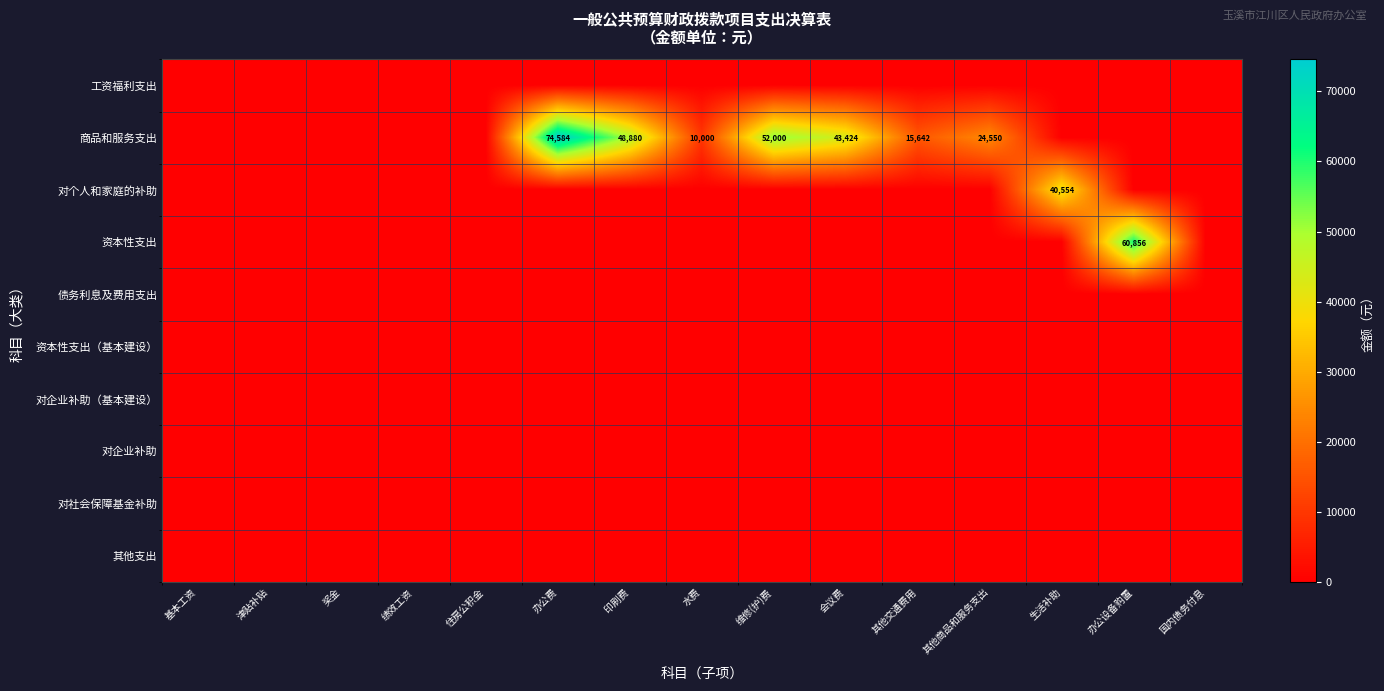

At which category is the sum across all series the highest?

办公费